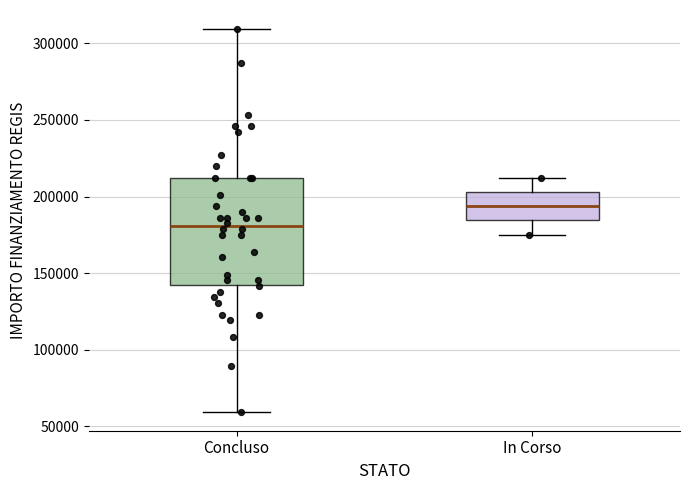

Comparing the boxes themselves (not the whiskers), which one is the tallest?

Concluso